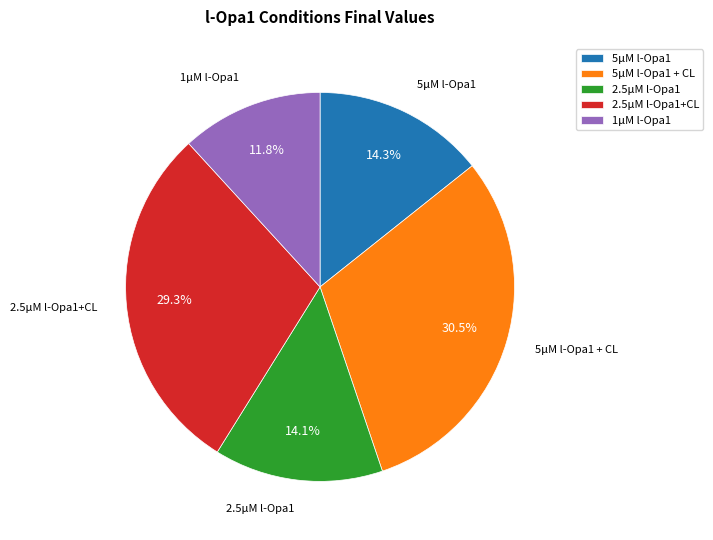

Is there a majority slice in this chart?

No